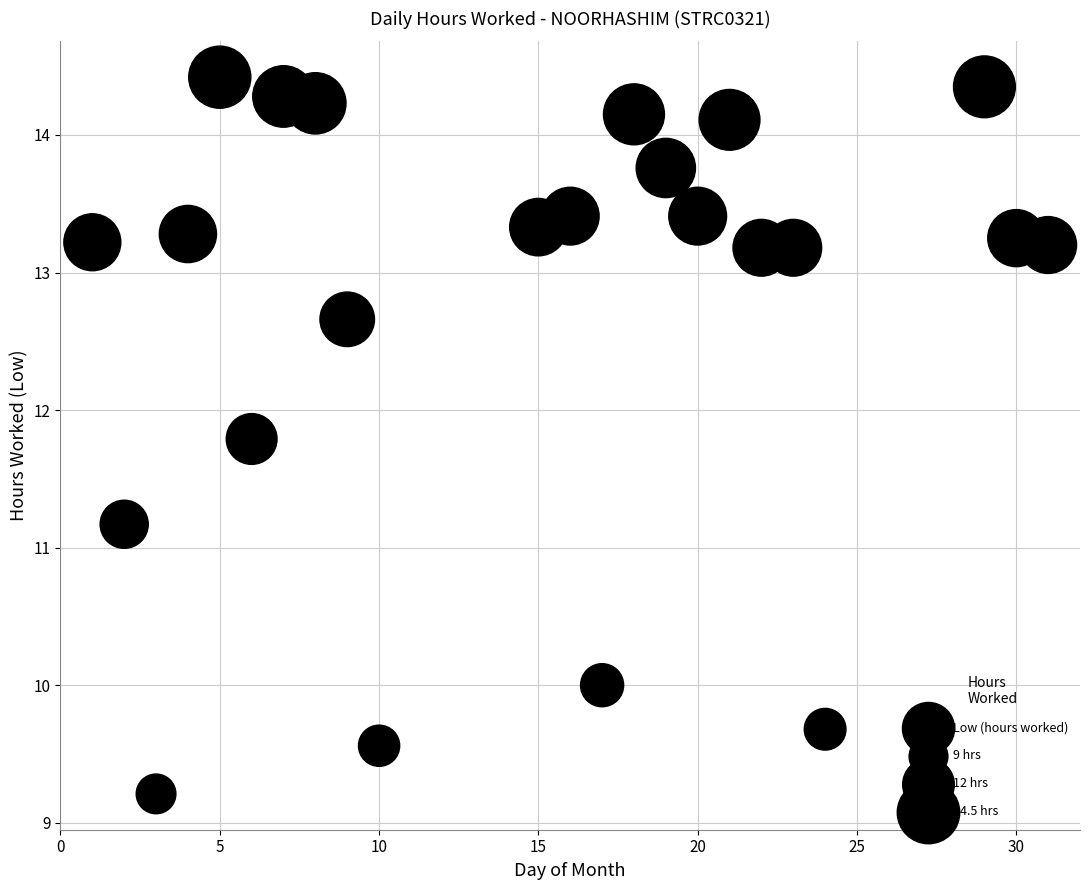

What is the range of X values (max minus min)?

30.0